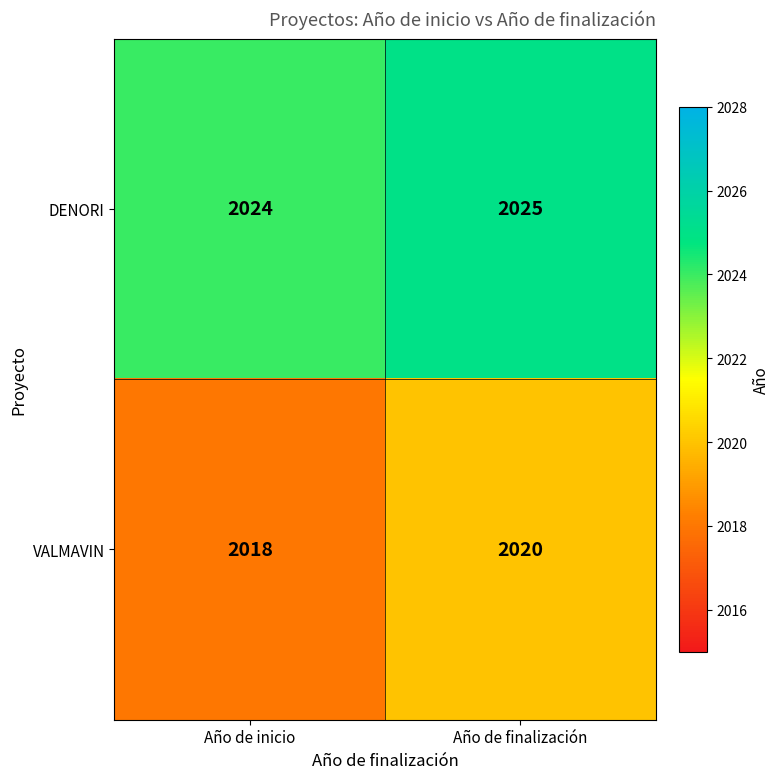

Which series changed the most between Año de inicio and Año de finalización?

VALMAVIN